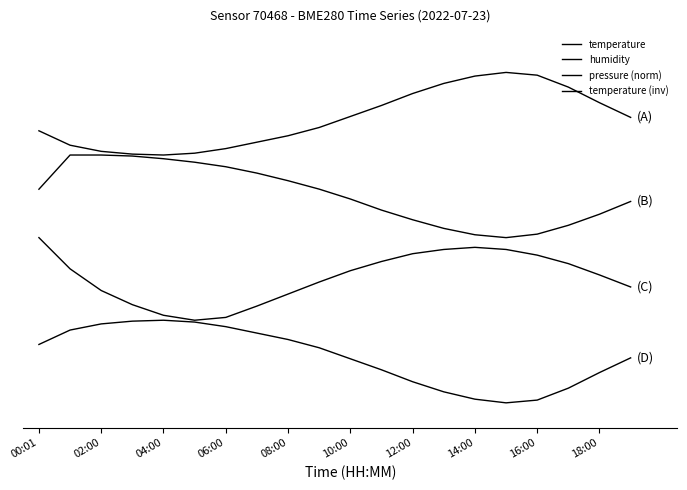

Is this an area chart (filled region under the line)?

No